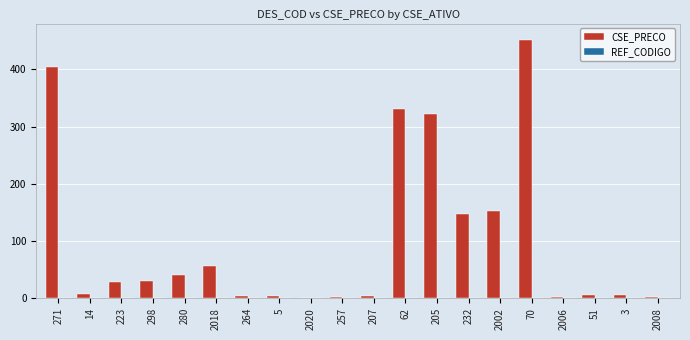

What is the maximum value for CSE_PRECO?

451.0